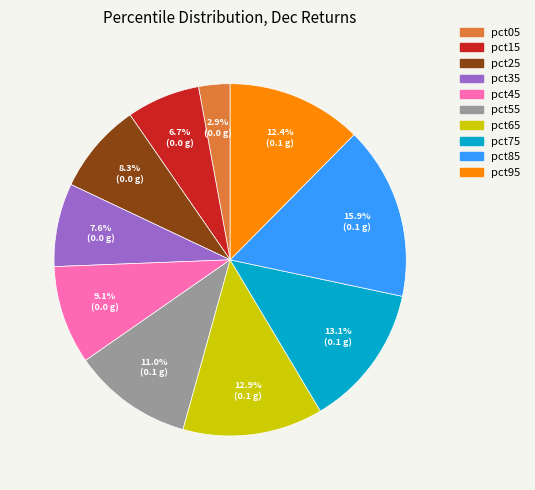

Which has a higher value, pct85 or pct35?

pct85